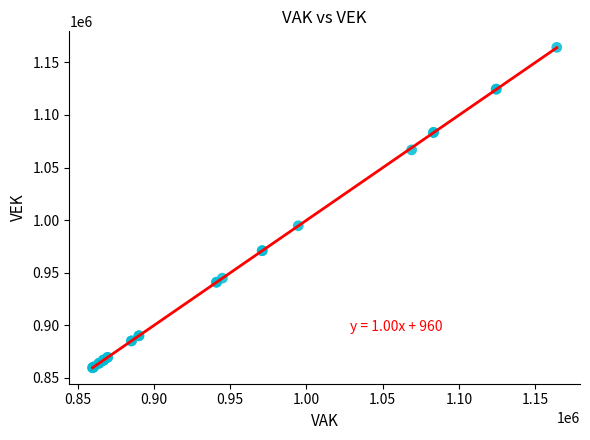

What Y value in the scatter plot is closest to 1011979?

994628